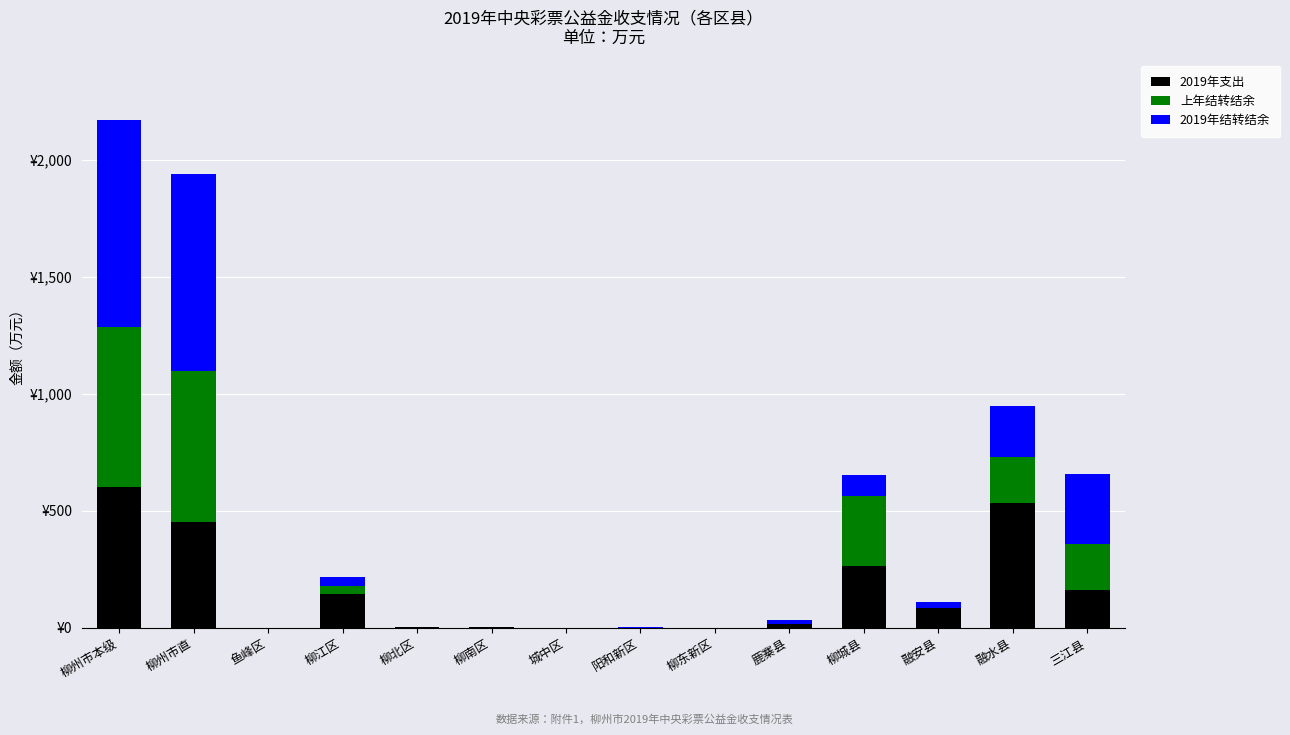

Are the bars horizontal?

No